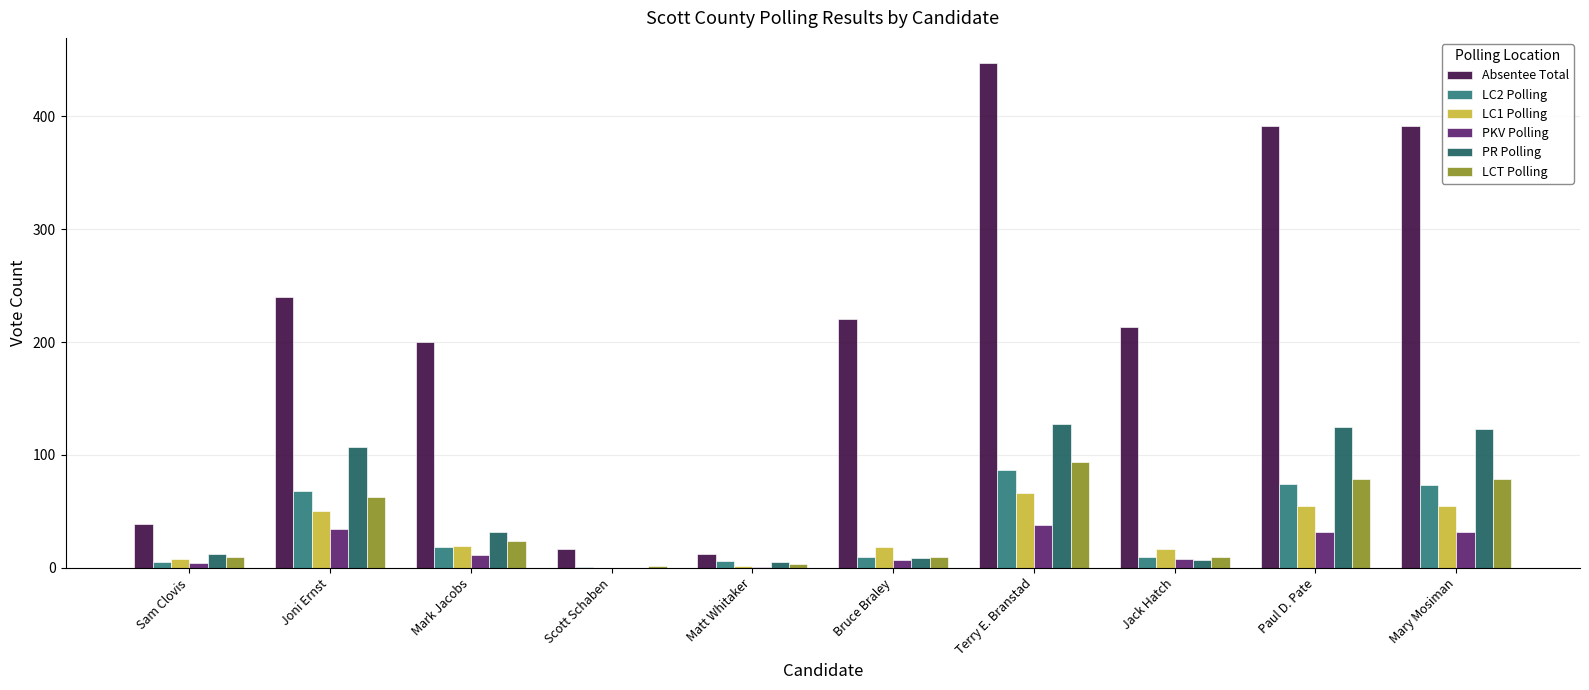

True or false: LC1 Polling has a value of 17 at Jack Hatch.

True